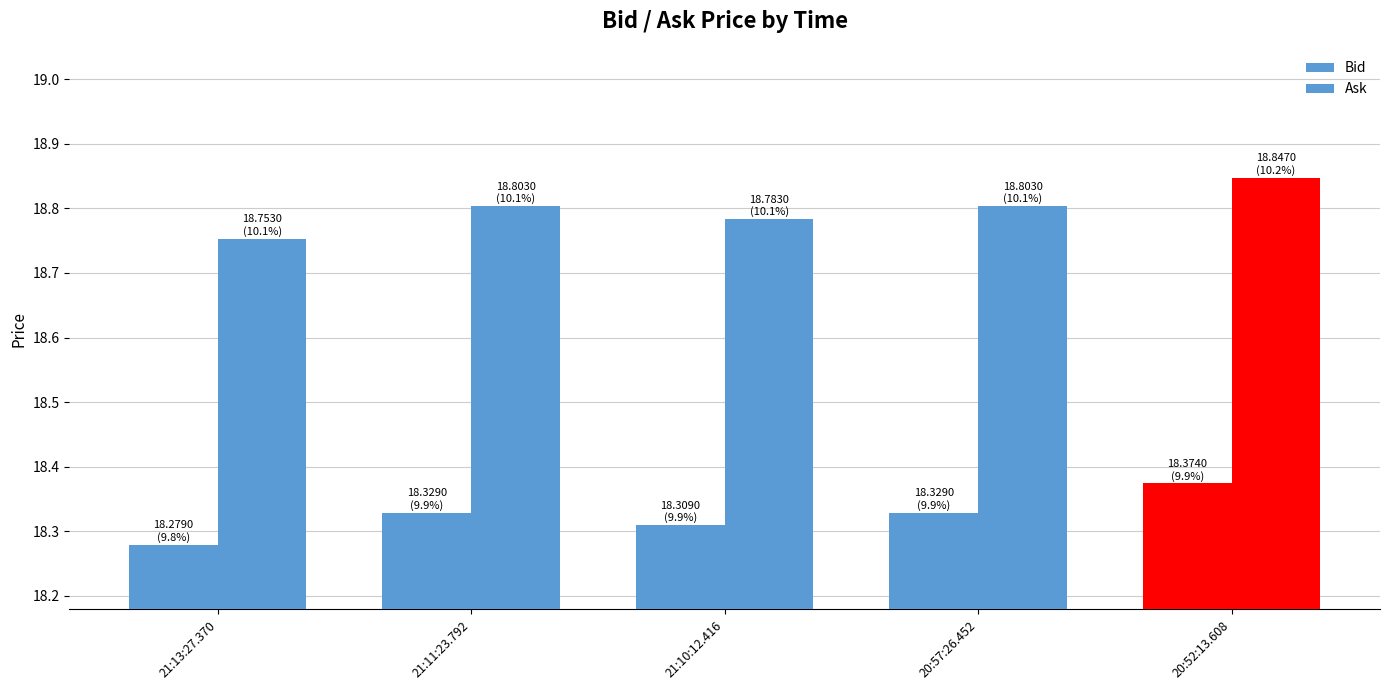

How many series are shown in this chart?

2